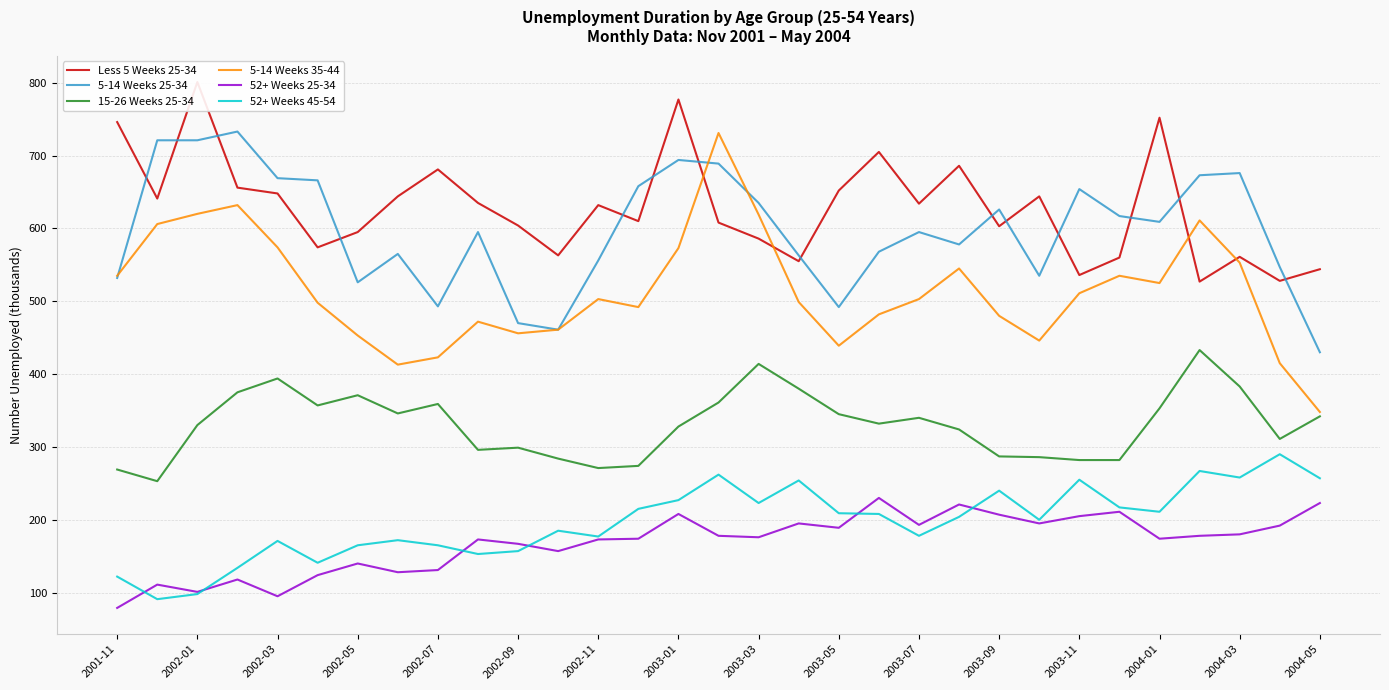

The value of 5-14 Weeks 25-34 at 2002-07 is 493. True or false?

True